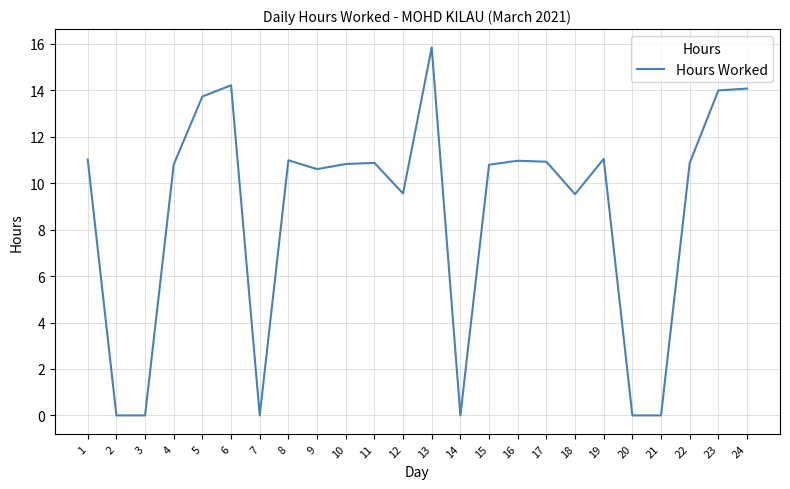

At which category does the chart reach its peak across all series?

13